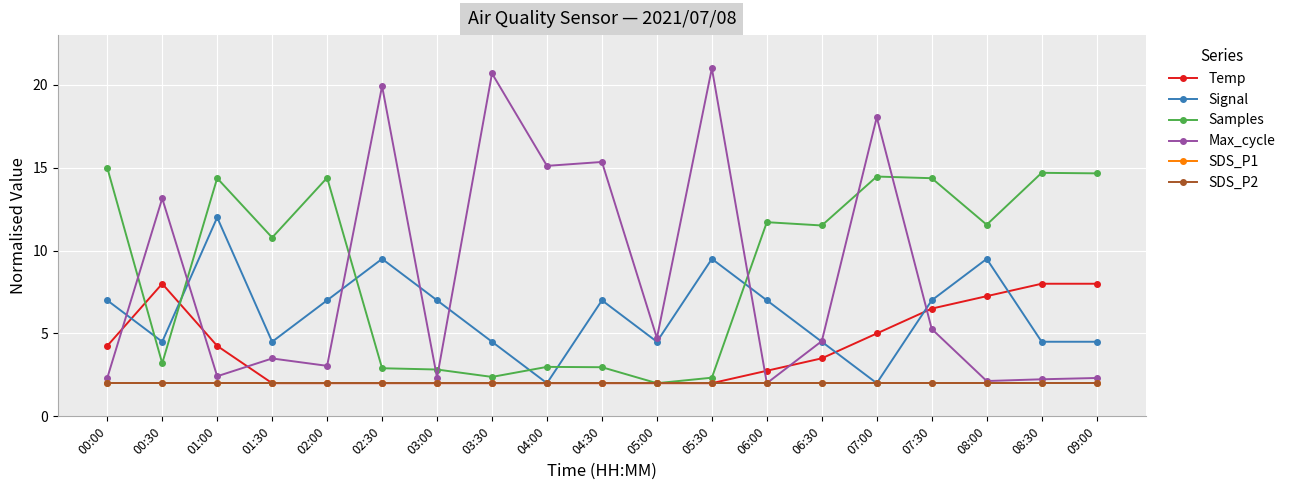

What is the difference between the highest and lowest values at 01:30?

8.8